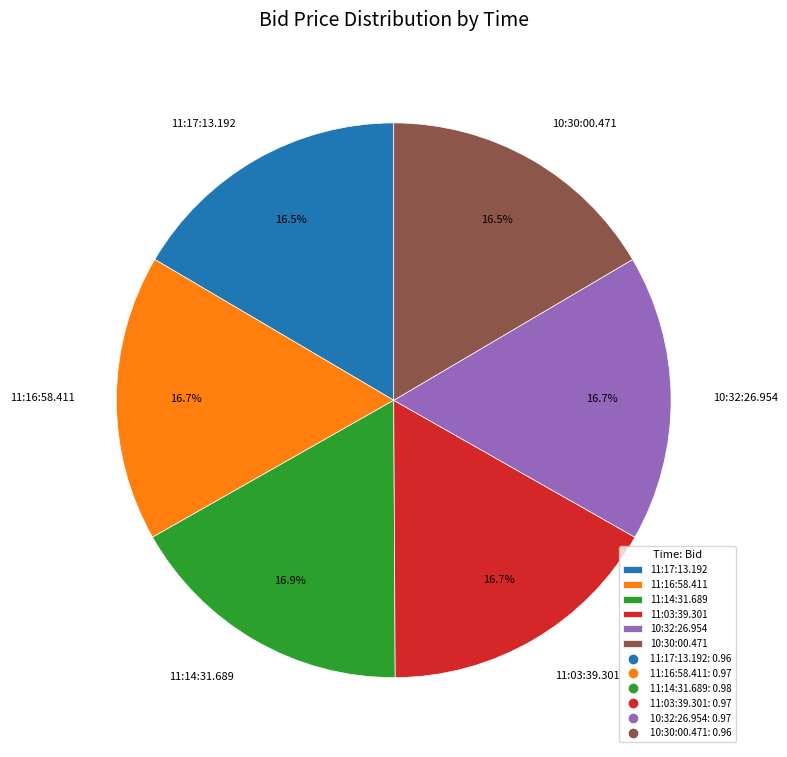

True or false: 10:32:26.954 accounts for 17% of the total.

True